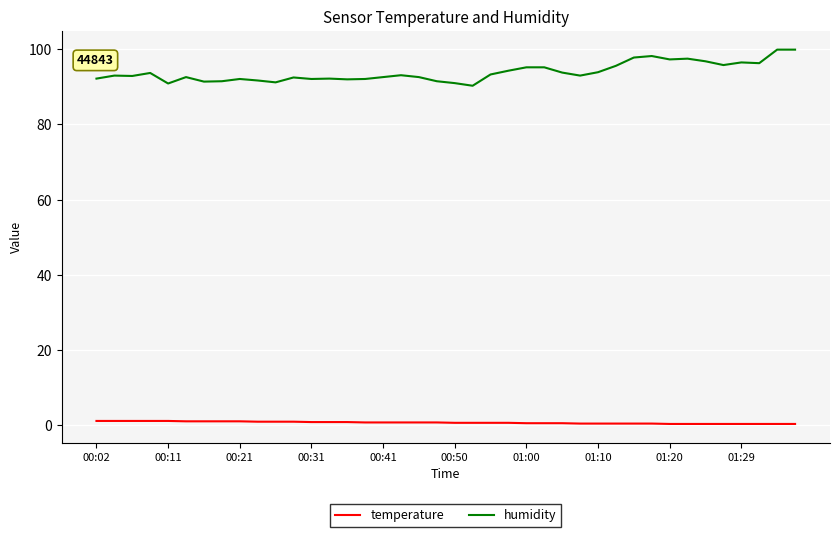

Which series has the widest spread of values?

humidity